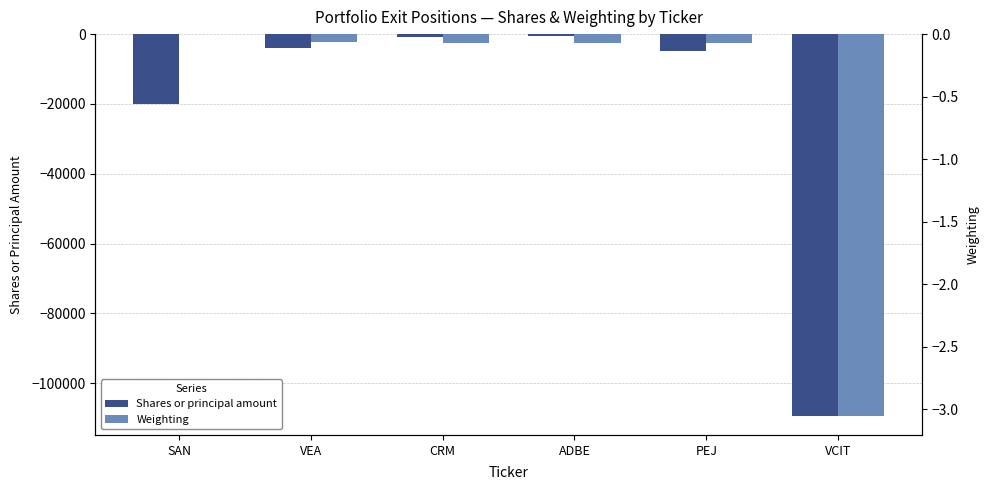

Reading left to right, extract all data points from this chart.

Shares or principal amount: -20000.0	-4074.0	-889.0	-412.0	-4810.0	-109346.0
Weighting: -0.0	-0.1	-0.1	-0.1	-0.1	-3.1